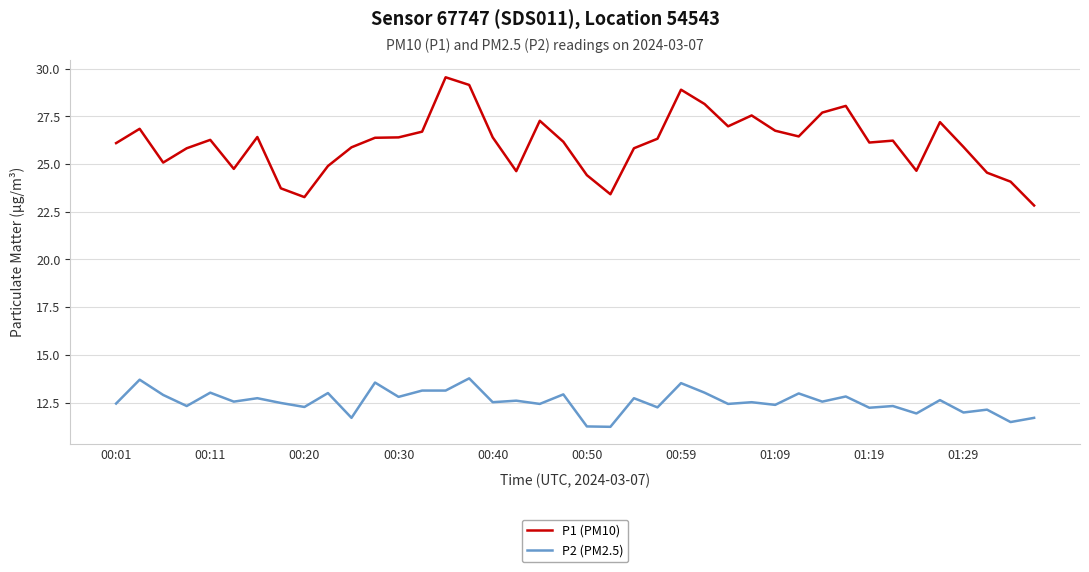

Which series has the widest spread of values?

P1 (PM10)